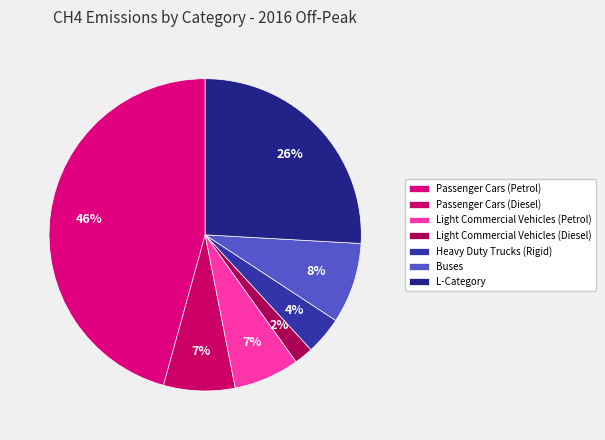

True or false: Light Commercial Vehicles (Diesel) accounts for 2% of the total.

True